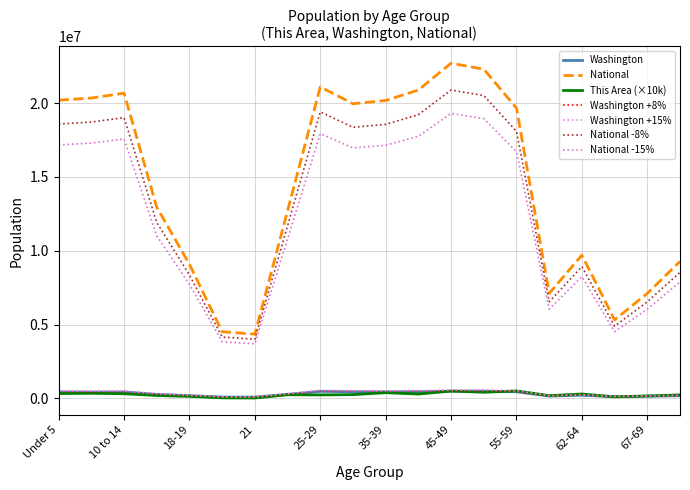

At how many categories does at least one series exceed 5579217?

17